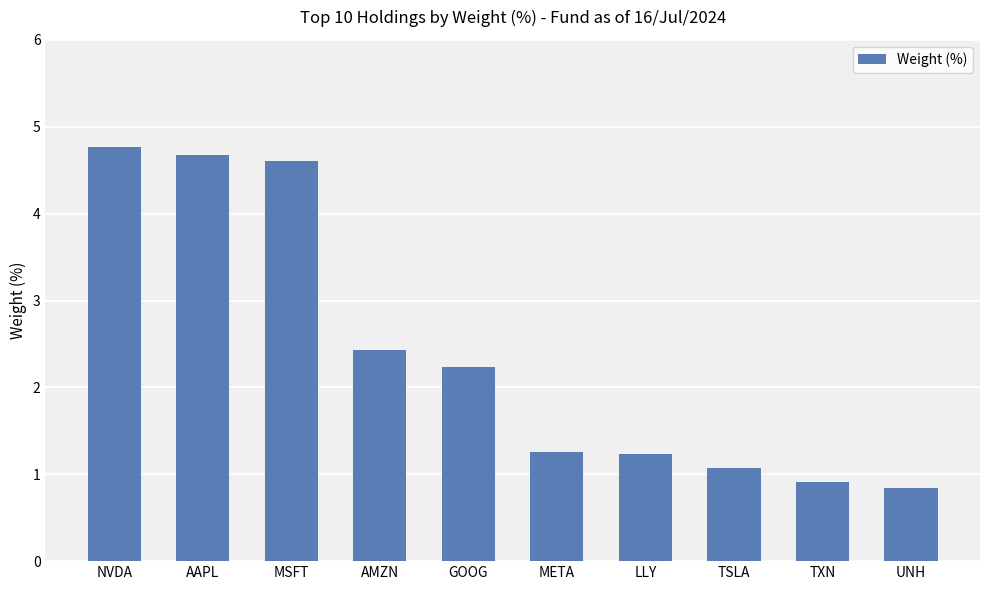

Is it true that the value at TXN is 0.5?

False